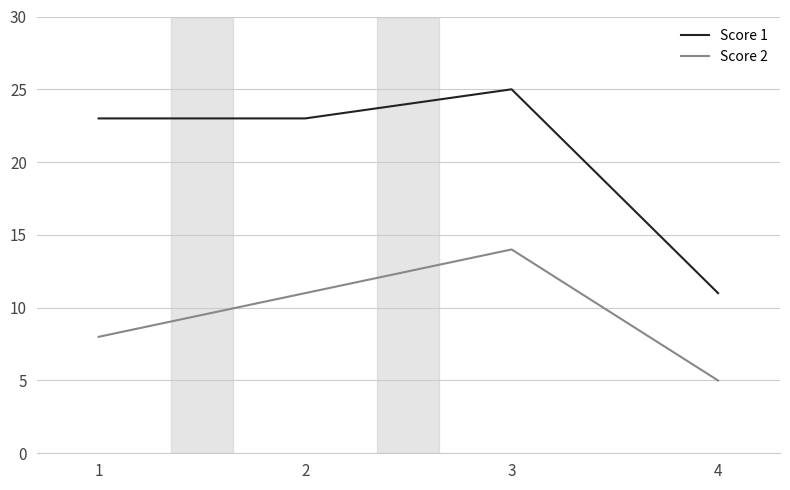

What value does the Score 1 series have at 2, to the nearest 5?

25